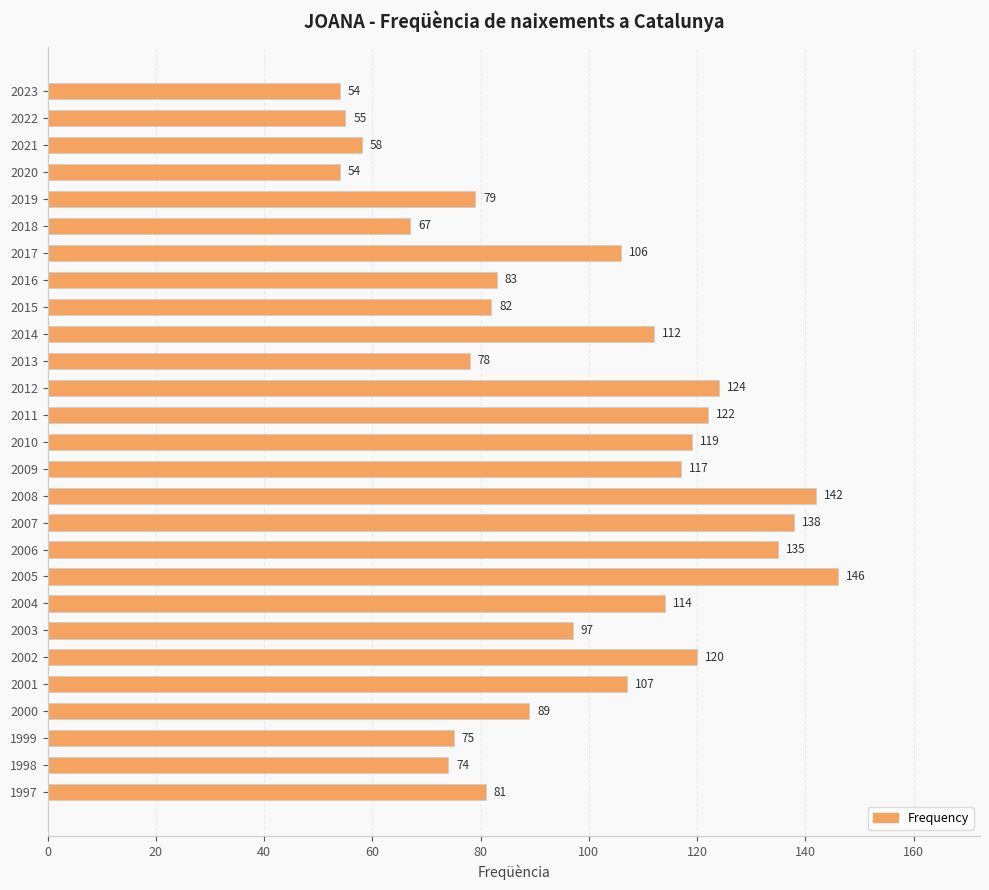

Where is the data nearest to the value 100?

2003